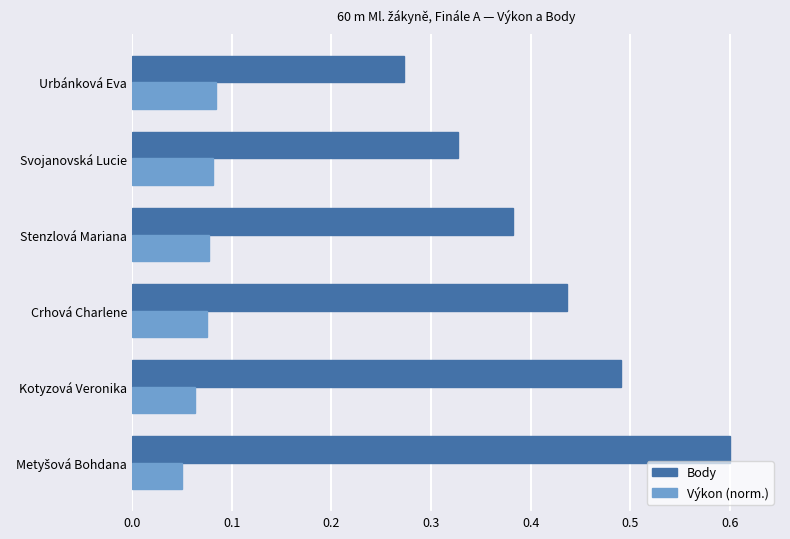

Rank the series by their average value, from lowest to highest.

Výkon (norm.), Body